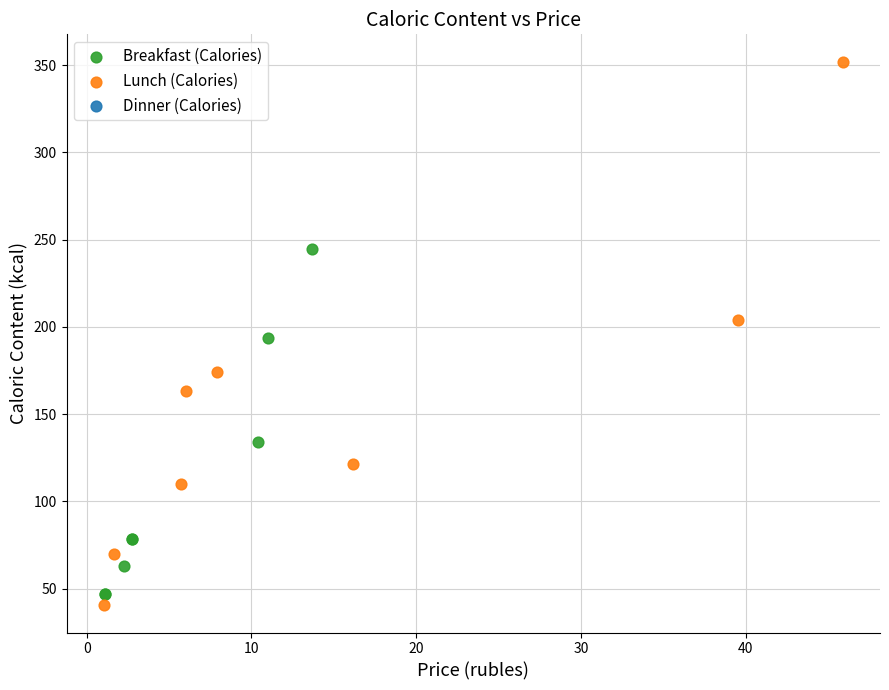

Which series has the widest spread of Y values?

Lunch (Calories)